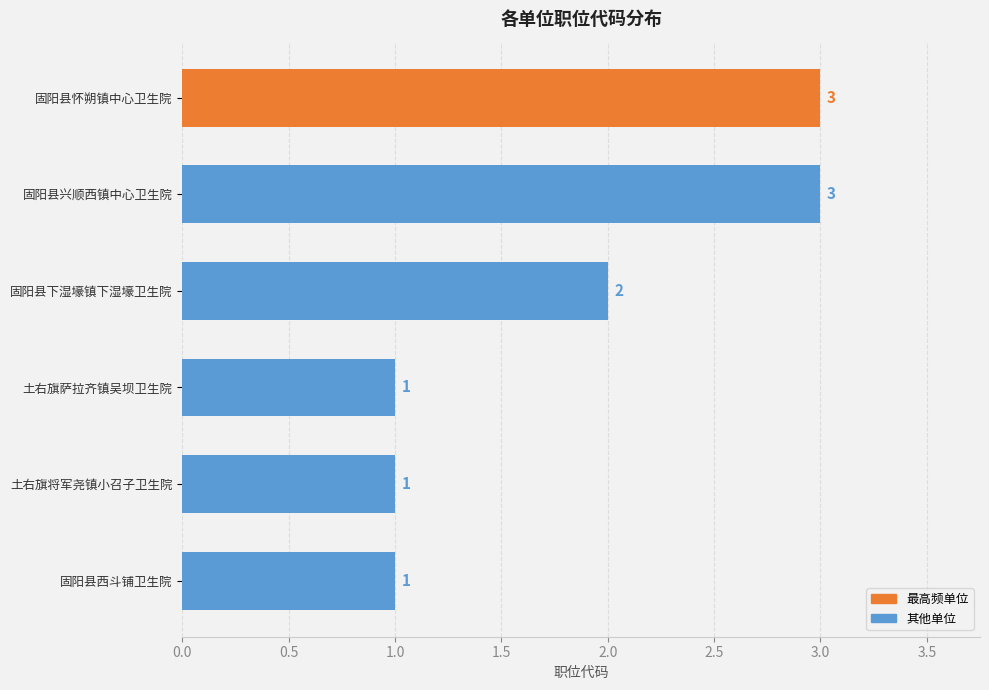

What is the sum of the values at 土右旗萨拉齐镇吴坝卫生院 and 固阳县怀朔镇中心卫生院?

4